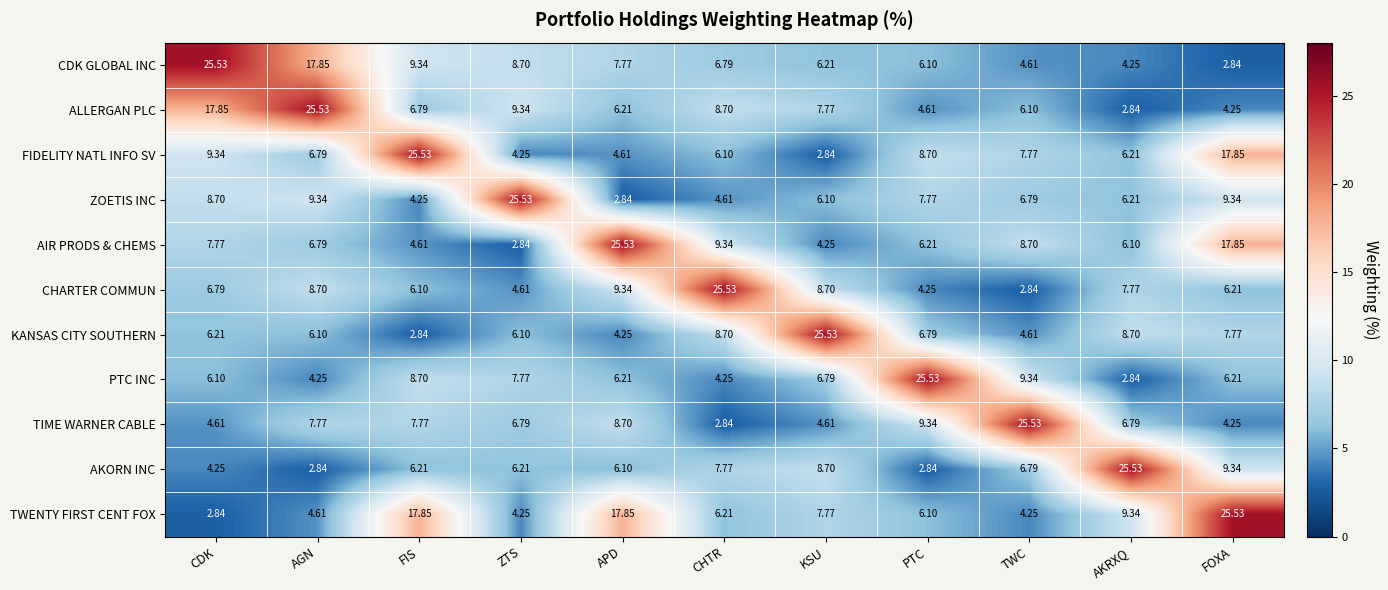

Count the number of data series in this chart.

11